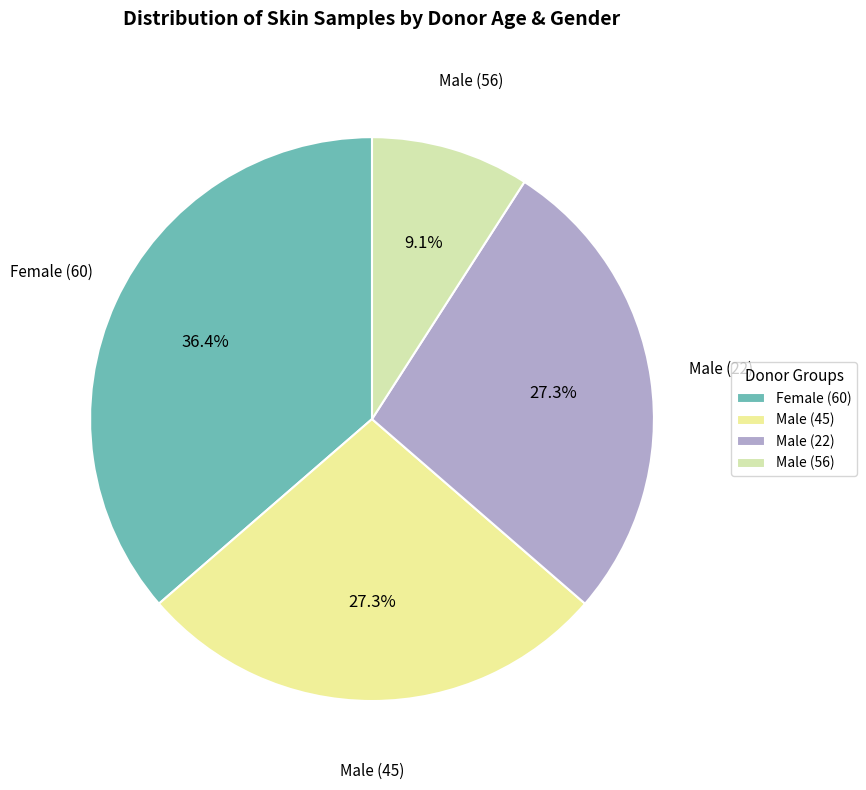

What is the ratio of the value at Male (56) to the value at Male (45)?

0.3